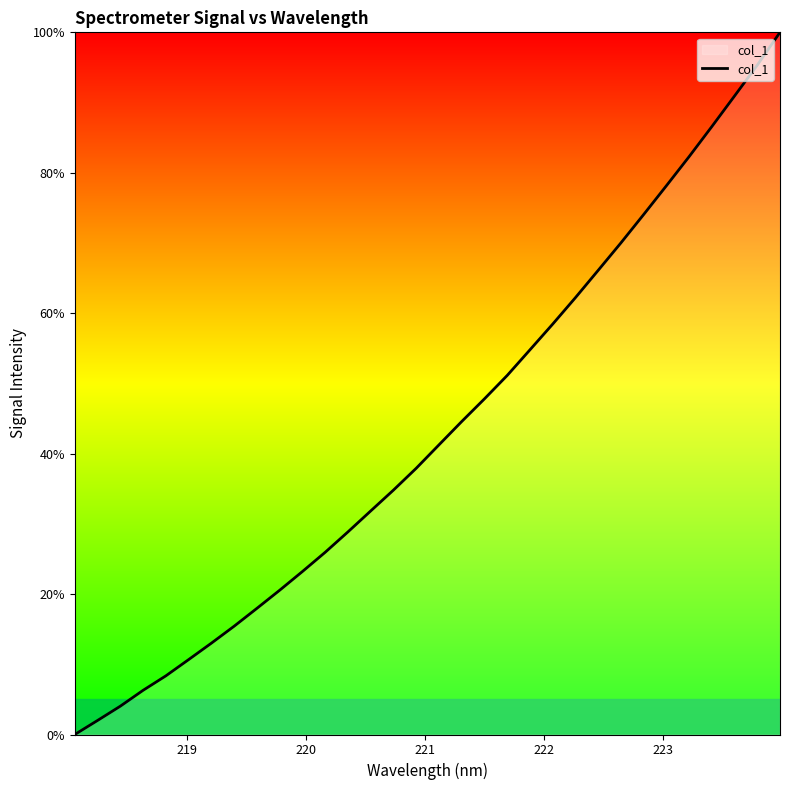

How many values are below 41?

16